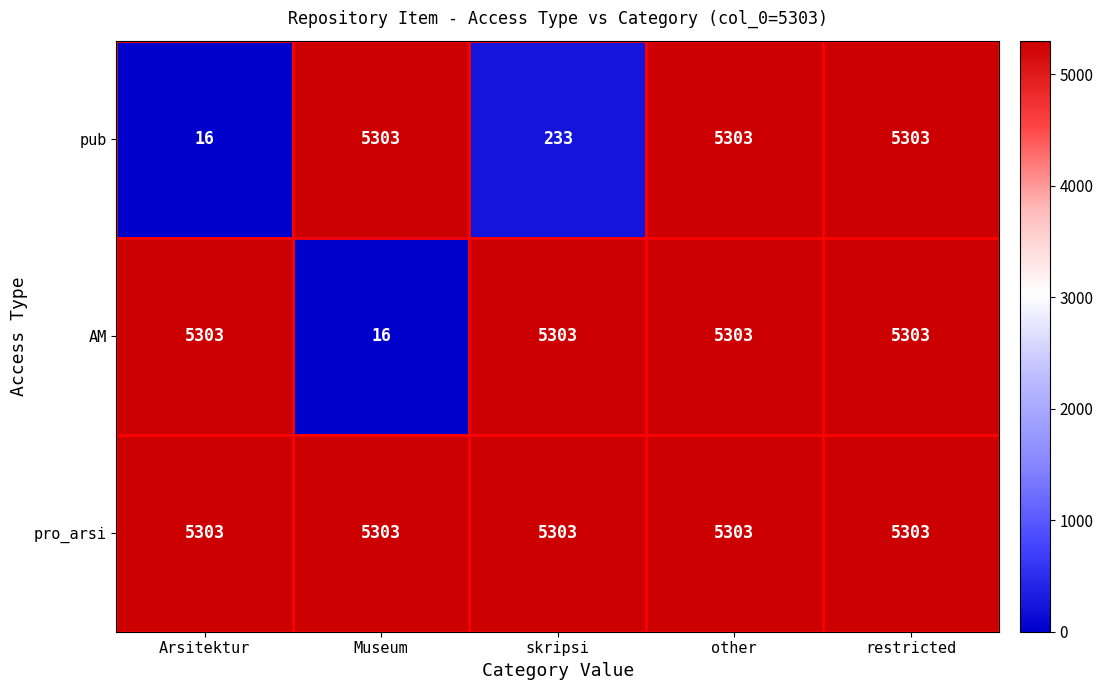

List the series in order of their overall mean, highest first.

pro_arsi, AM, pub